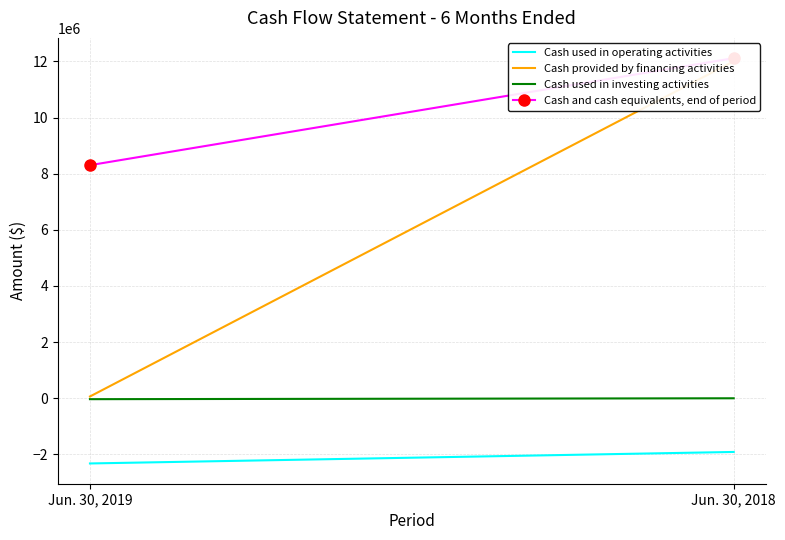

How many values in the Cash used in operating activities series are below -1911687?

1